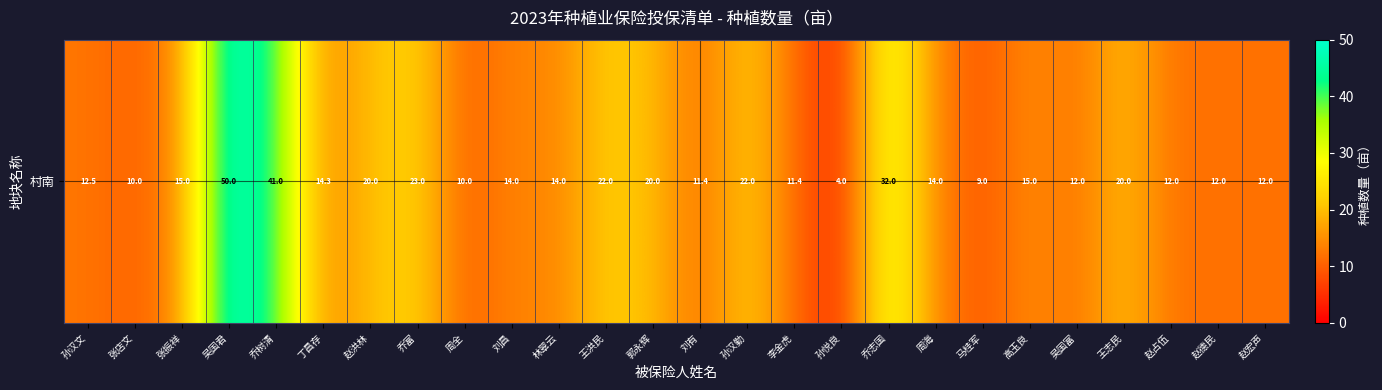

Reading right to left, what are all the values shown in this chart?

12.0	12.0	12.0	20.0	12.0	15.0	9.0	14.0	32.0	4.0	11.4	22.0	11.4	20.0	22.0	14.0	14.0	10.0	23.0	20.0	14.3	41.0	50.0	15.0	10.0	12.5